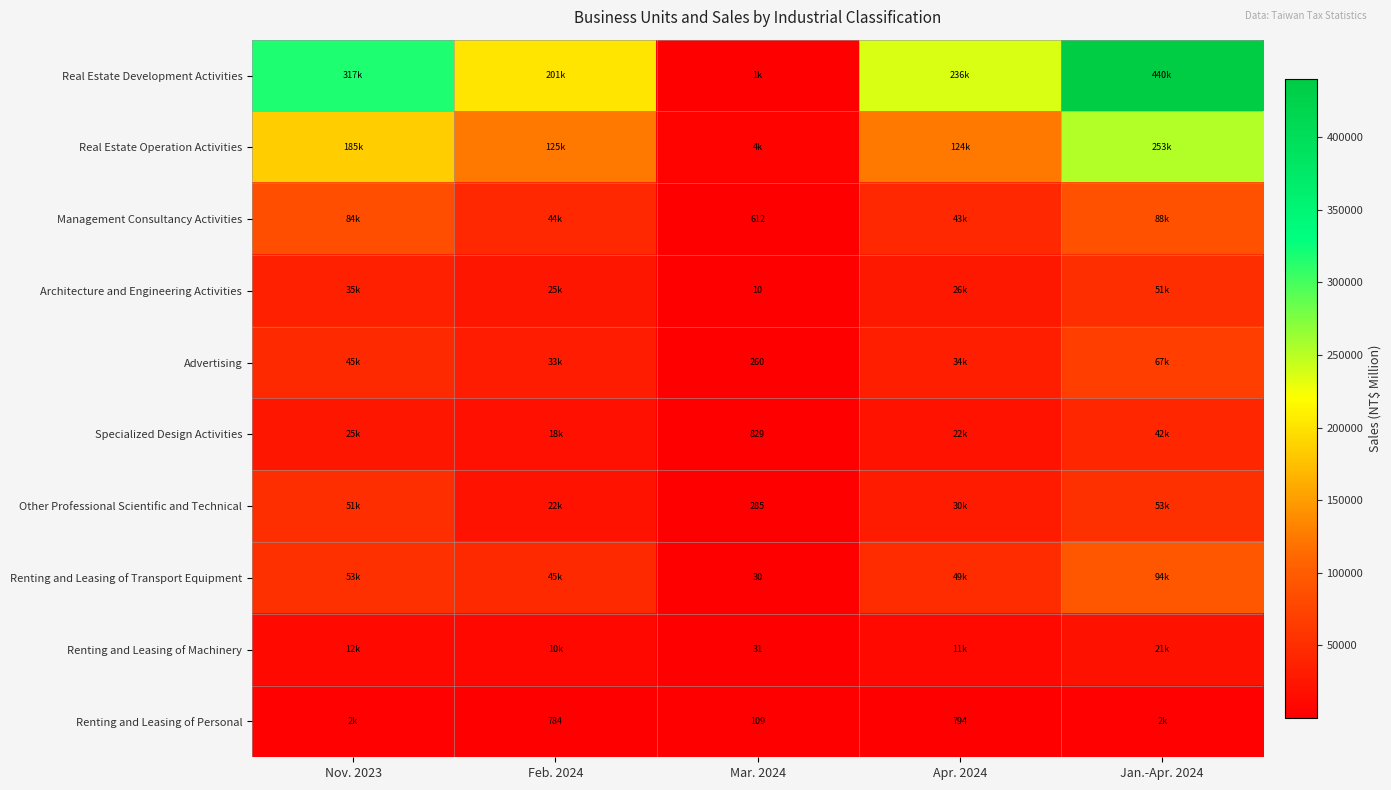

The Renting and Leasing of Personal series shows 794 at Apr. 2024. True or false?

True